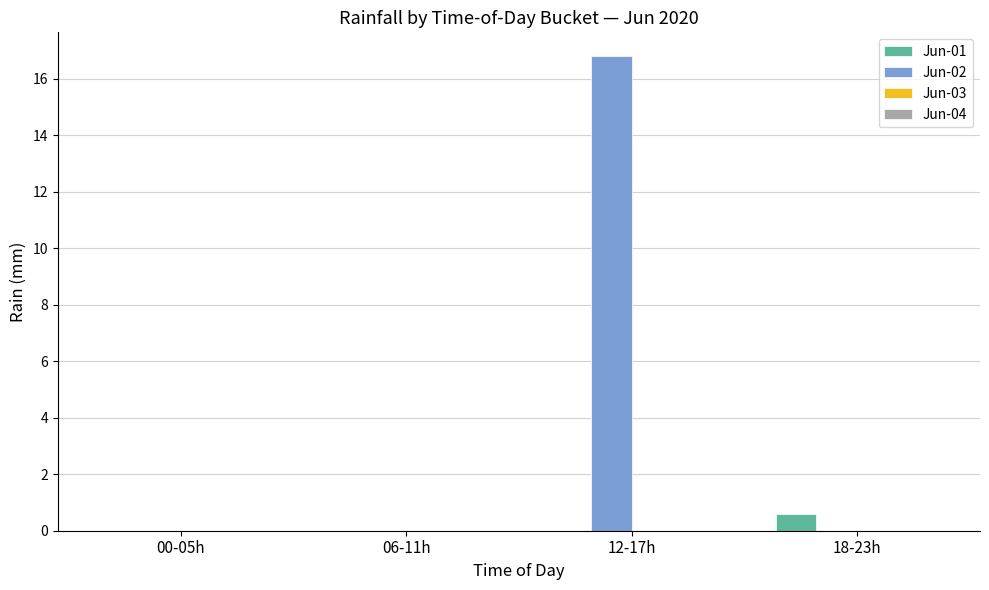

At which category is the sum across all series the highest?

12-17h